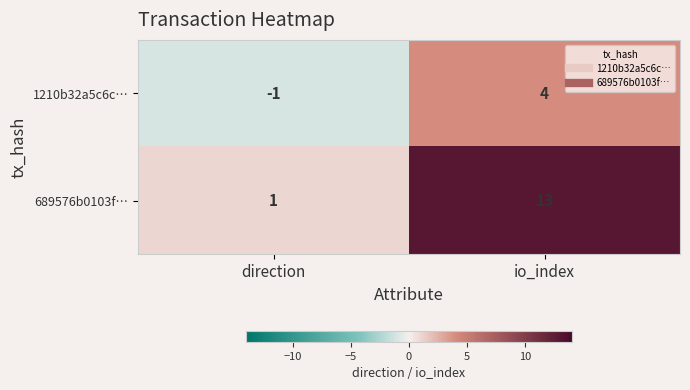

What value does the 689576b0103f… series have at io_index, to the nearest 10?

10